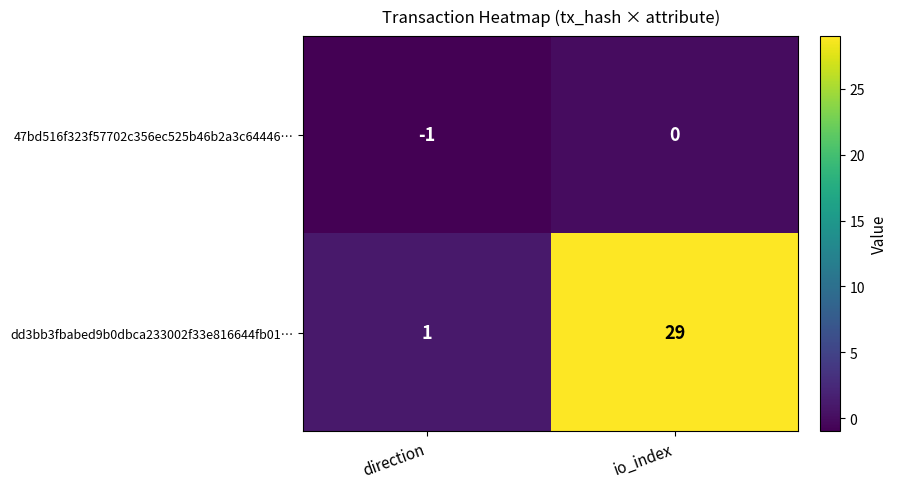

Which series has the widest spread of values?

dd3bb3fbabed9b0dbca233002f33e816644fb01…